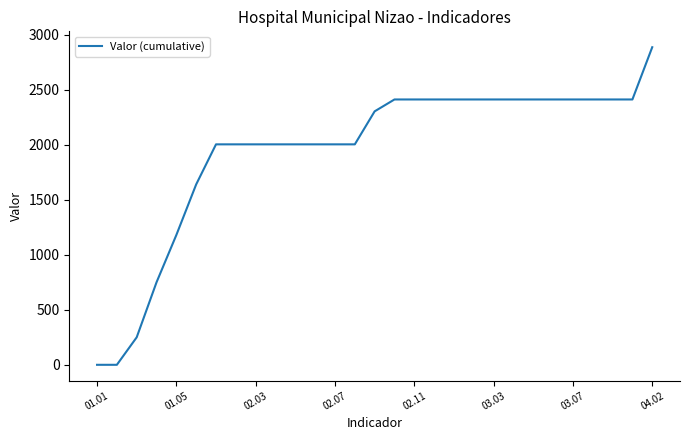

What is the difference between the maximum and minimum values?

2887